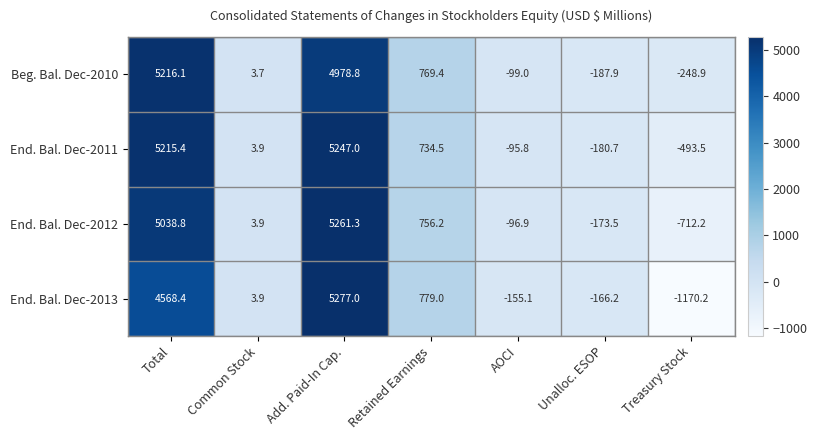

How many positive values does the End. Bal. Dec-2013 series have?

4